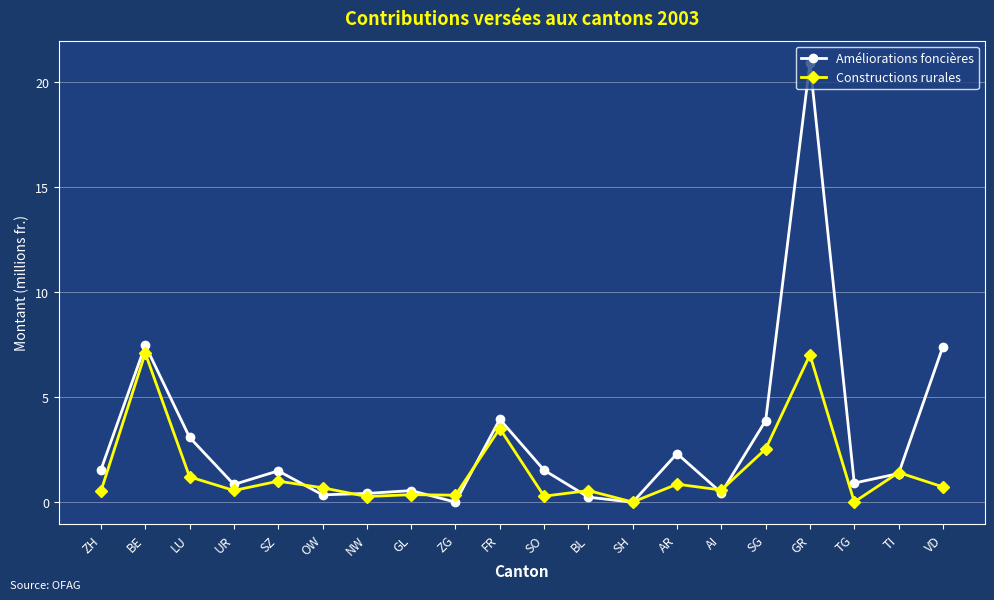

Is it true that Améliorations foncières equals 1.4 at TI?

True